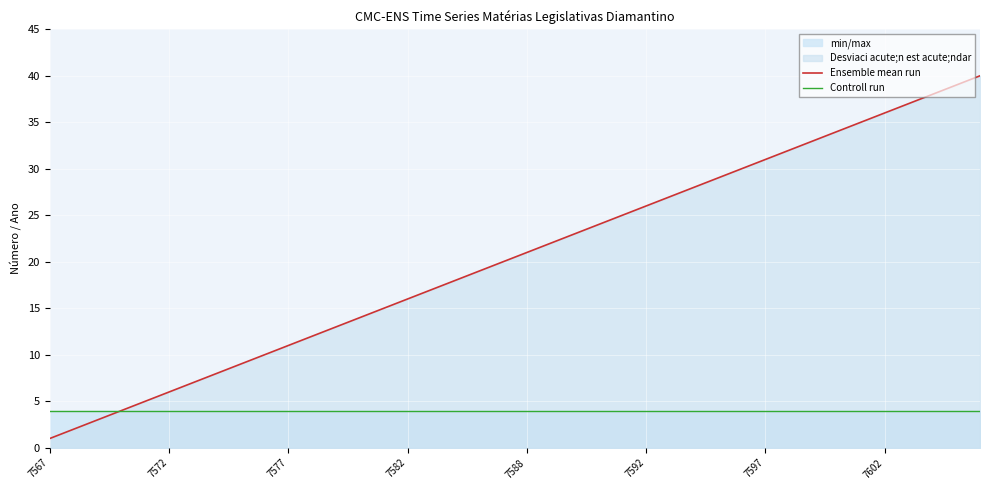

True or false: Ensemble mean run and Controll run cross at least once.

True